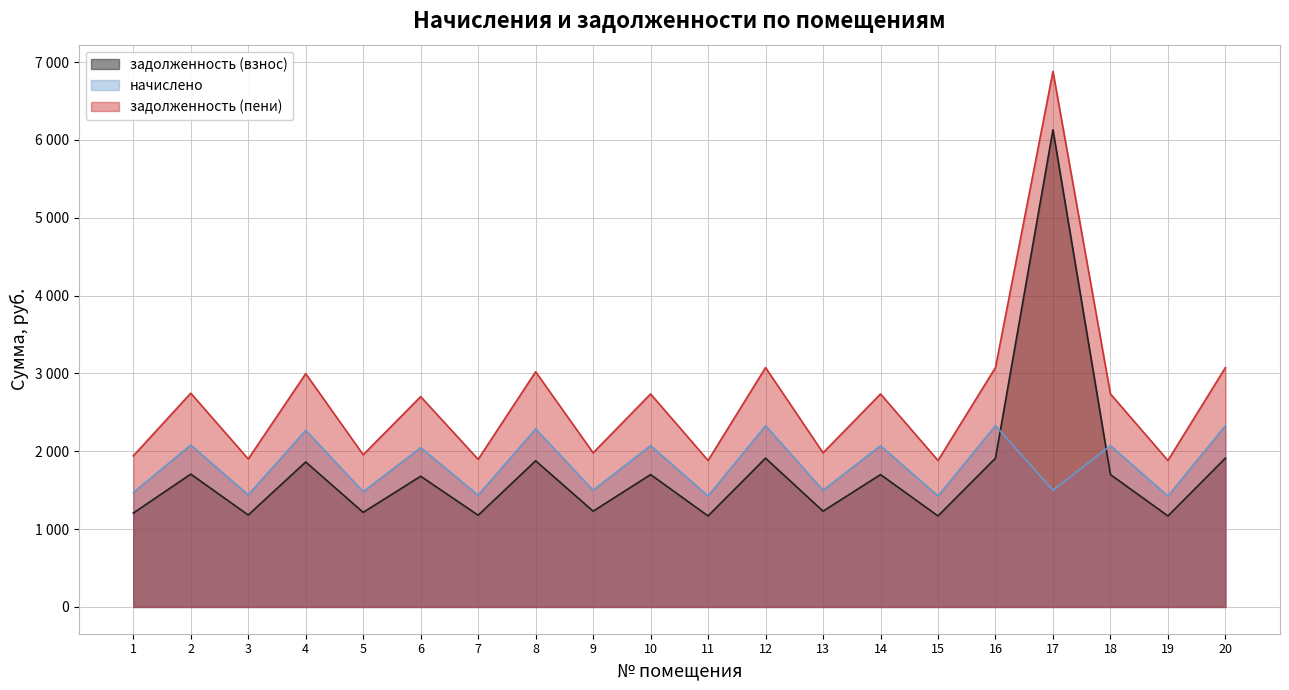

Does the chart have visible grid lines?

Yes